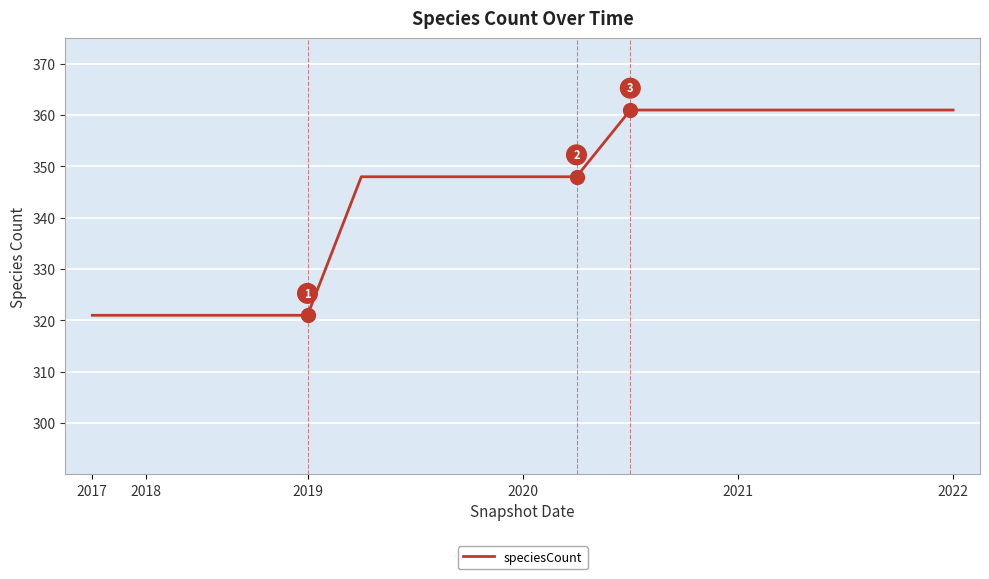

Is this an area chart (filled region under the line)?

No